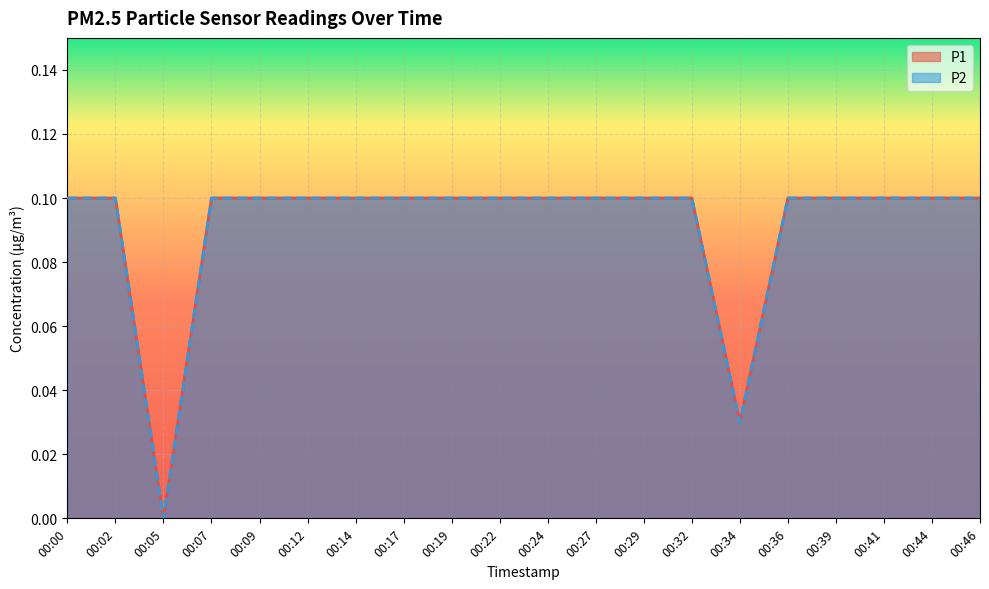

True or false: P1 and P2 intersect in this chart.

False